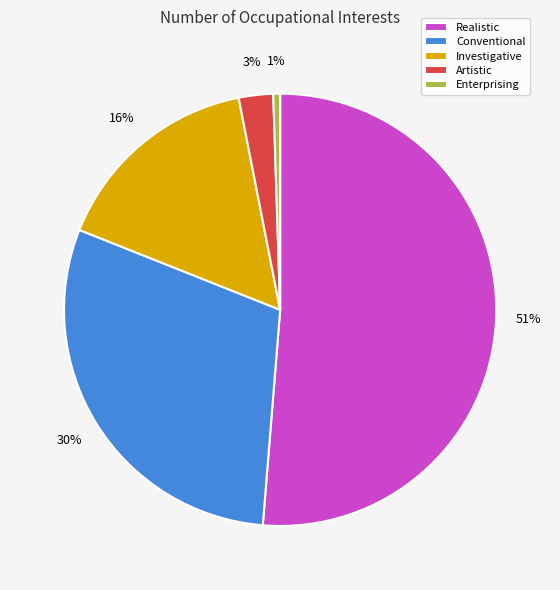

To the nearest percent, what is the average slice percentage?

20%